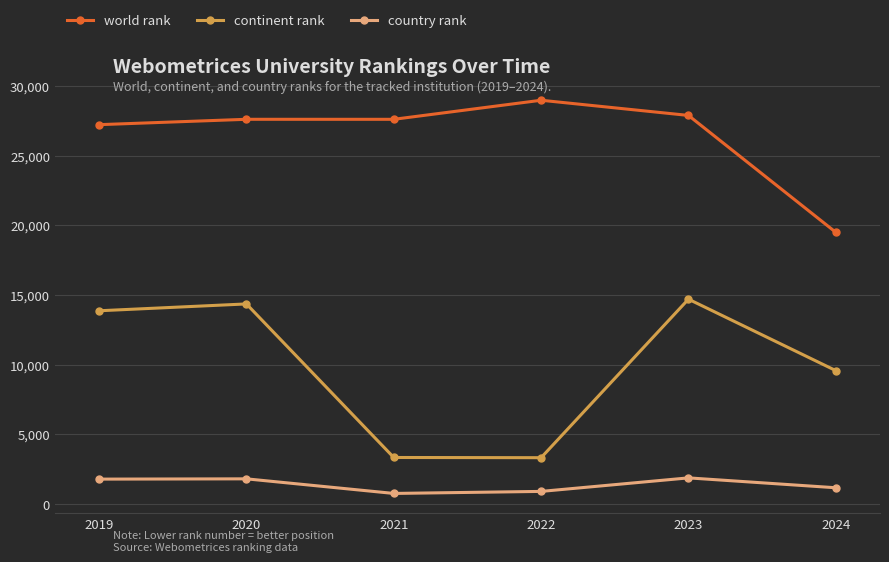

What is the approximate value of world rank at 2023, to the nearest 100?

27900